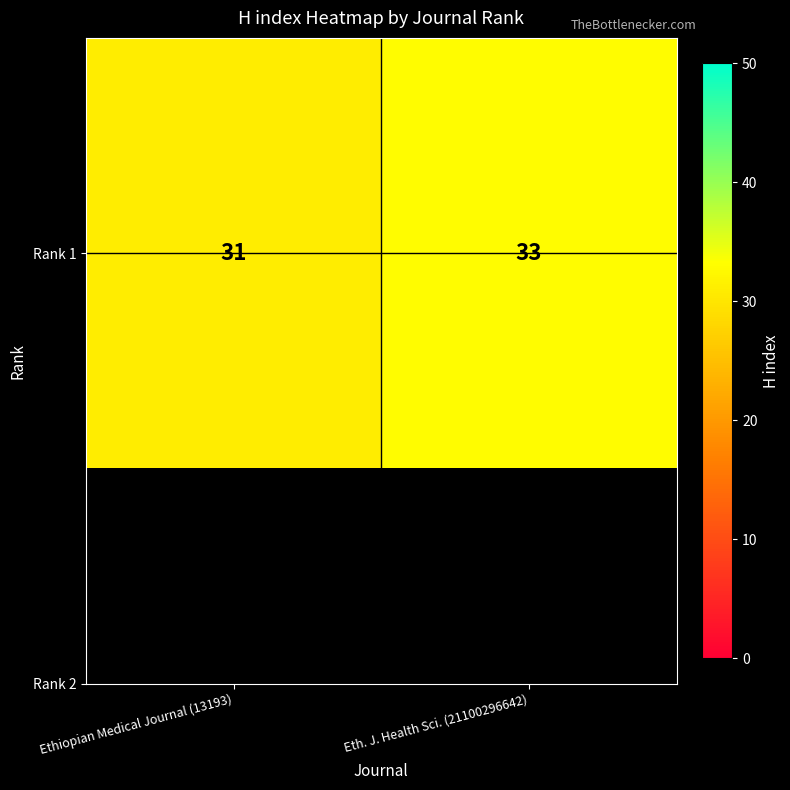

Reading left to right, extract all data points from this chart.

Ethiopian Medical Journal (13193)=31	Eth. J. Health Sci. (21100296642)=33